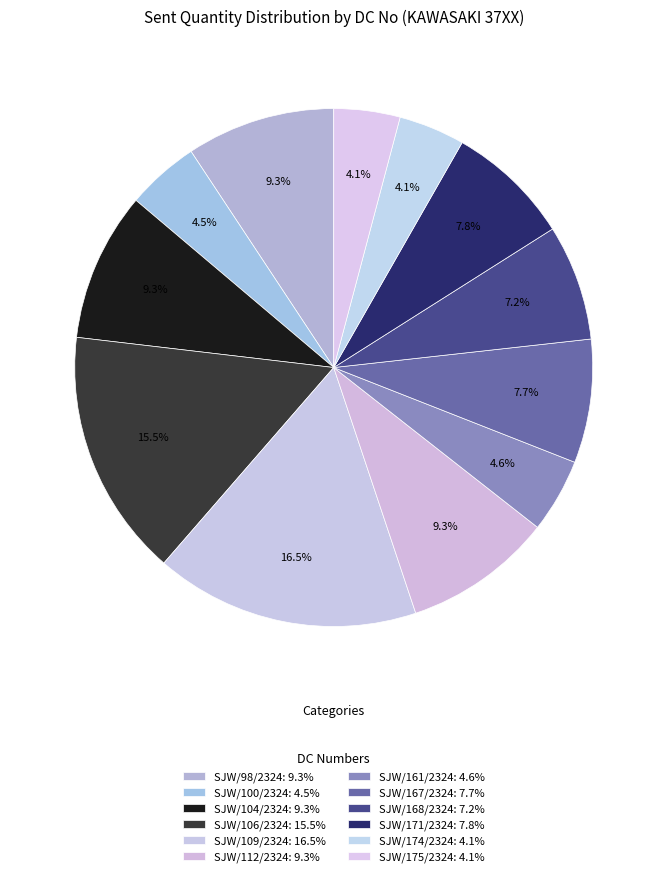

What is the largest slice in the pie chart?

SJW/109/2324